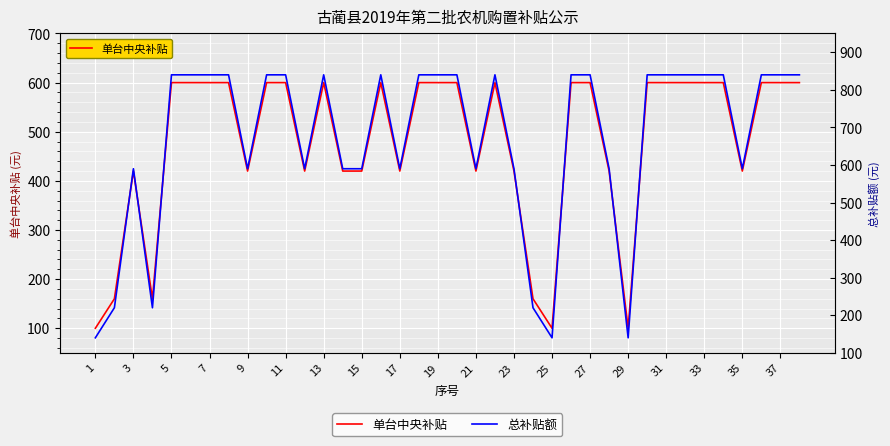

What is the highest value of the 单台中央补贴 series?

600